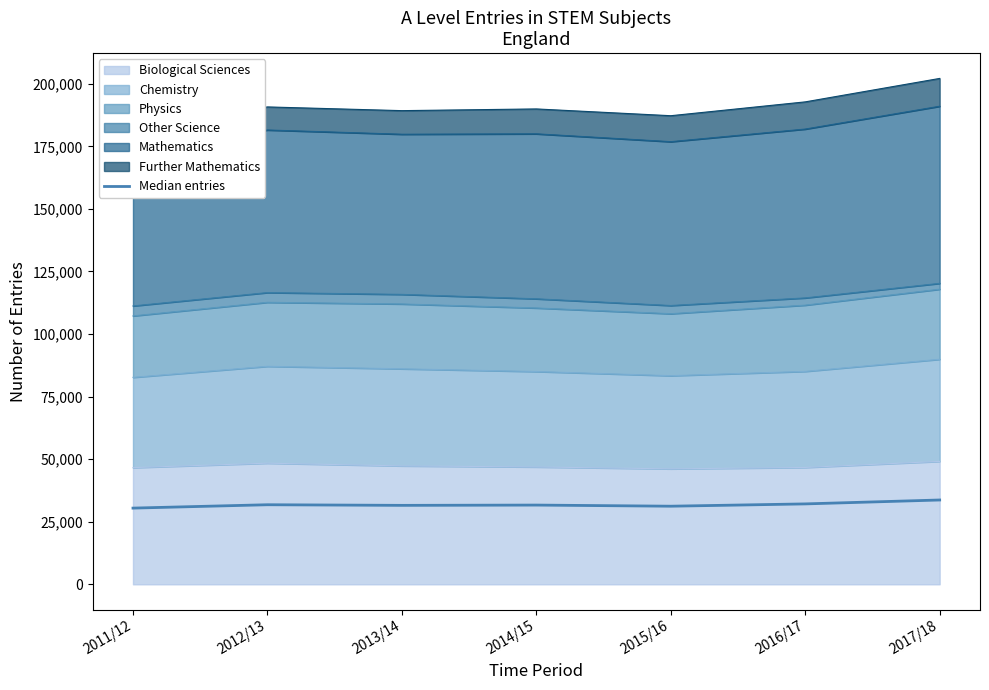

True or false: the data has more than 0 interior local peaks.

True